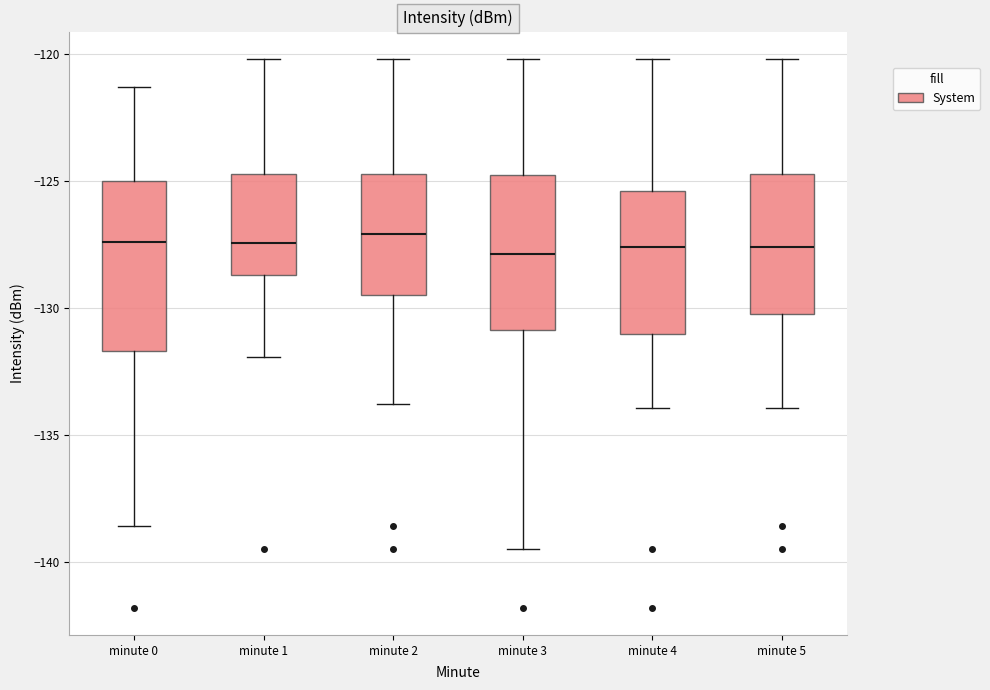

Reading left to right, read every box against the y-axis: the position of its median line, the range the box covers, and the ends of its whiskers. The values are not printed on the chart, so give them approximately, as read against the axis.

minute 0: median -127.5, box -131.5 to -125.0, whiskers -138.5 to -121.5
minute 1: median -127.5, box -128.5 to -124.5, whiskers -132.0 to -120.0
minute 2: median -127.0, box -129.5 to -124.5, whiskers -134.0 to -120.0
minute 3: median -128.0, box -131.0 to -125.0, whiskers -139.5 to -120.0
minute 4: median -127.5, box -131.0 to -125.5, whiskers -134.0 to -120.0
minute 5: median -127.5, box -130.0 to -124.5, whiskers -134.0 to -120.0